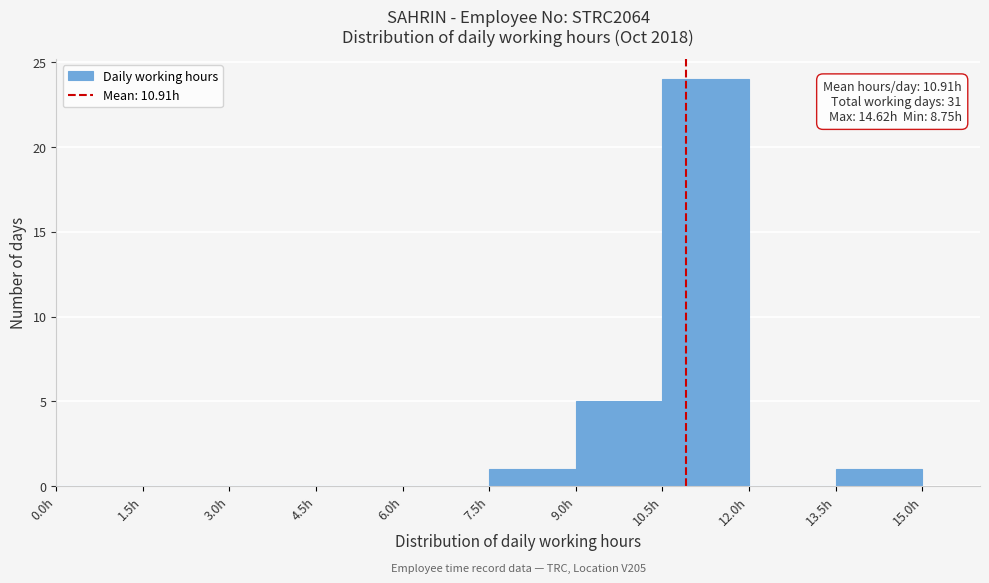

Over which range of the x-axis is the bar tallest?

10.5 to 12.0